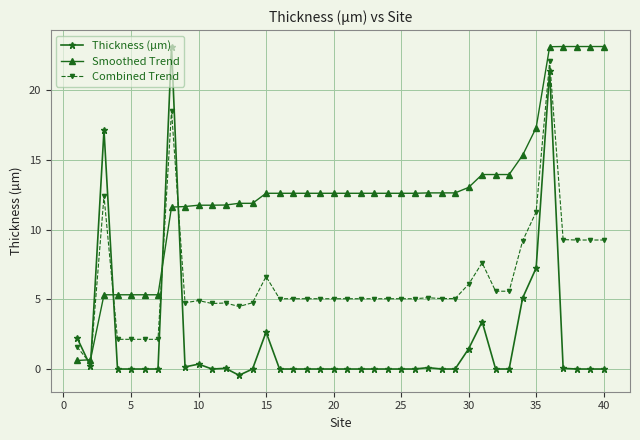

True or false: Thickness (µm) and Smoothed Trend cross at least once.

True